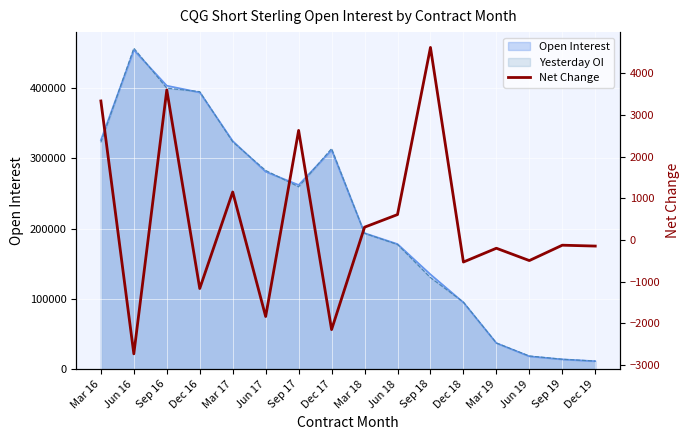

Reading left to right, what are all the values shown in this chart?

Mar 16=3340	Jun 16=-2730	Sep 16=3605	Dec 16=-1162	Mar 17=1155	Jun 17=-1834	Sep 17=2633	Dec 17=-2148	Mar 18=310	Jun 18=613	Sep 18=4625	Dec 18=-526	Mar 19=-195	Jun 19=-491	Sep 19=-122	Dec 19=-143